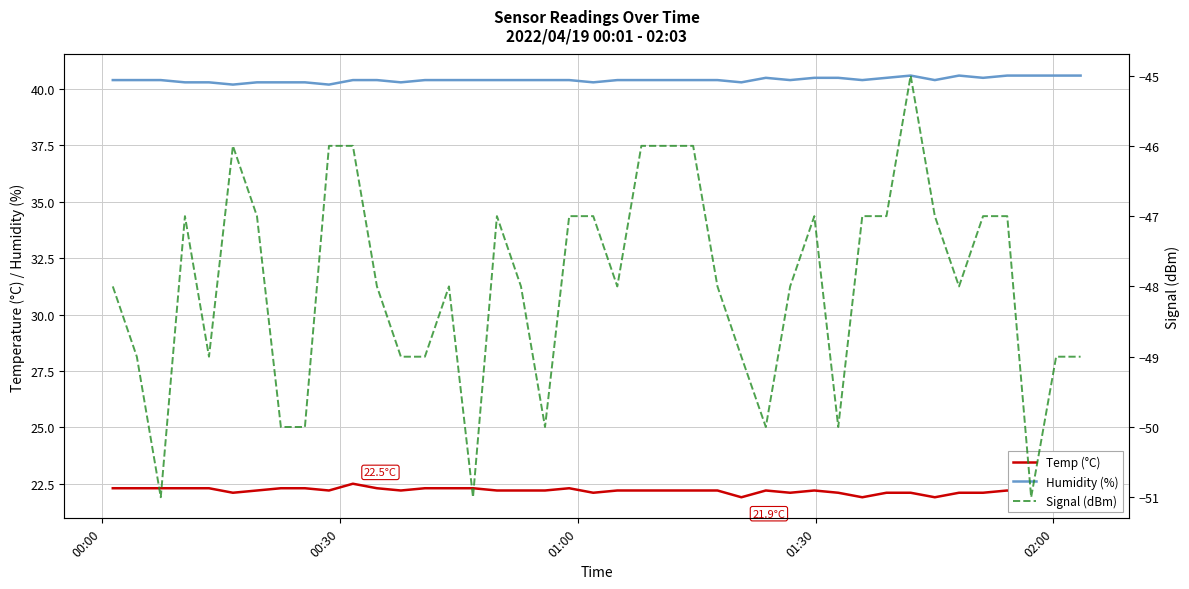

How many interior local valleys does the Temp (°C) series have?

9